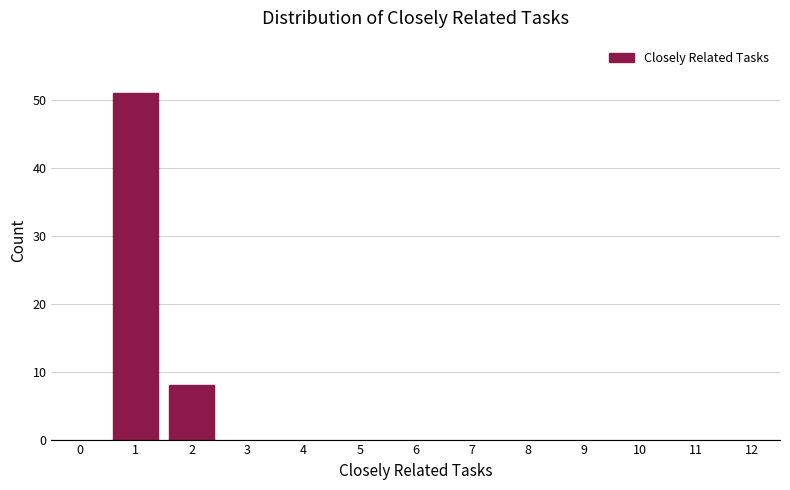

Reading right to left, extract all data points from this chart.

2=8	1=51